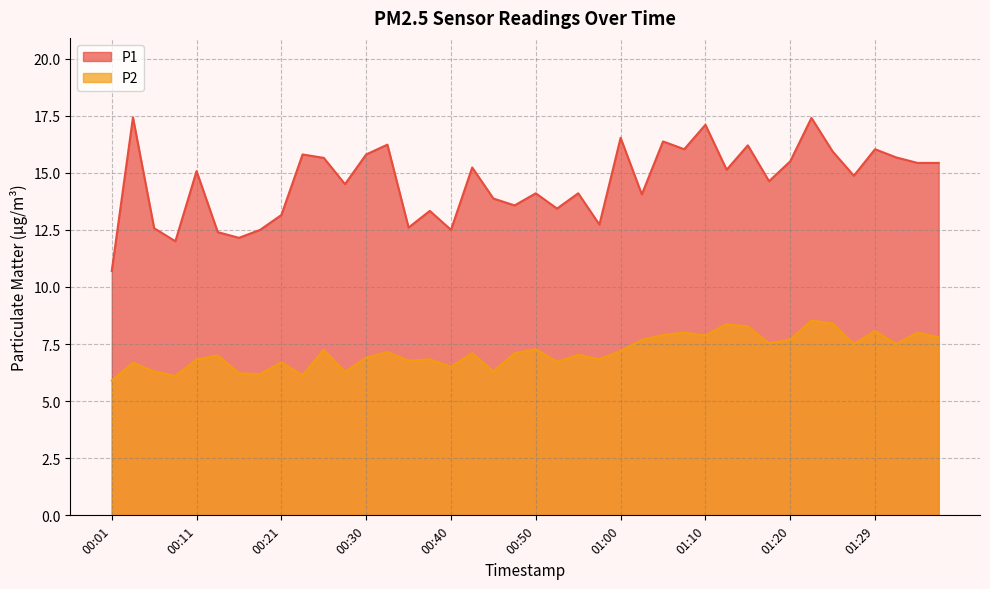

How many interior local peaks does the P1 series have?

14